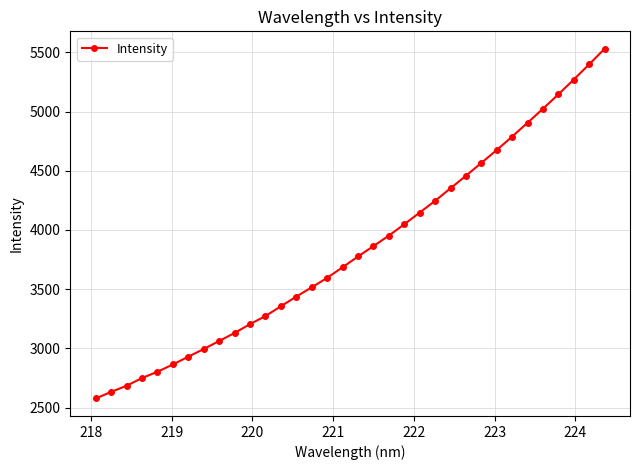

What is the greatest value displayed?

5529.7